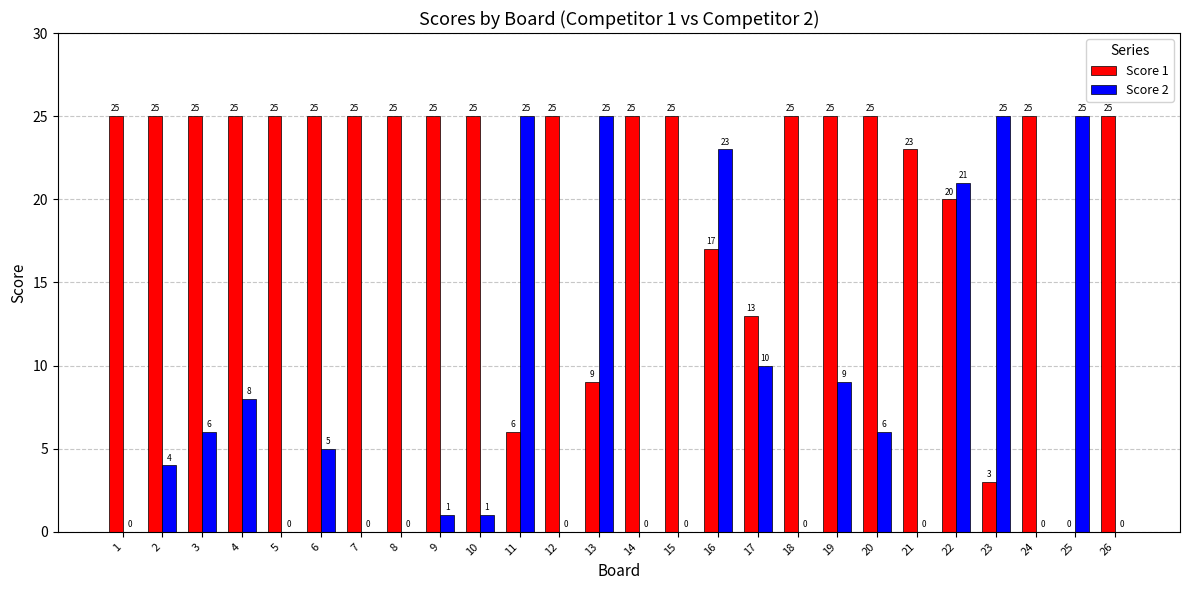

At which label is Score 2 closest to 12?

17